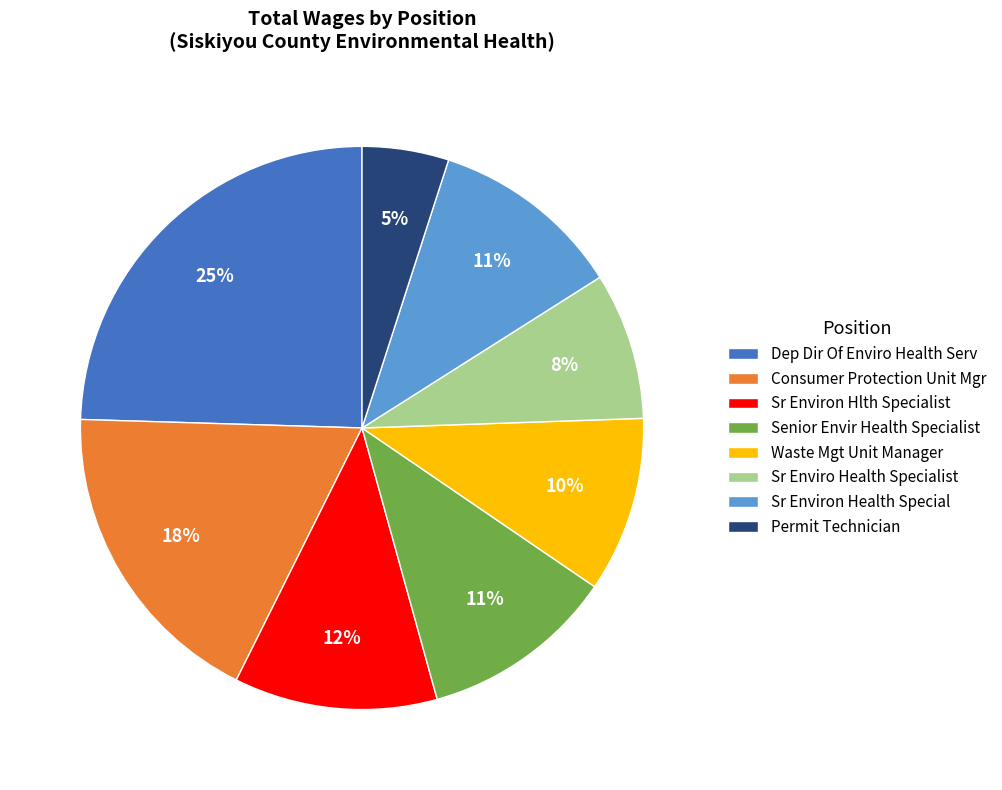

Combined, do Consumer Protection Unit Mgr and Senior Envir Health Specialist account for over 50%?

No